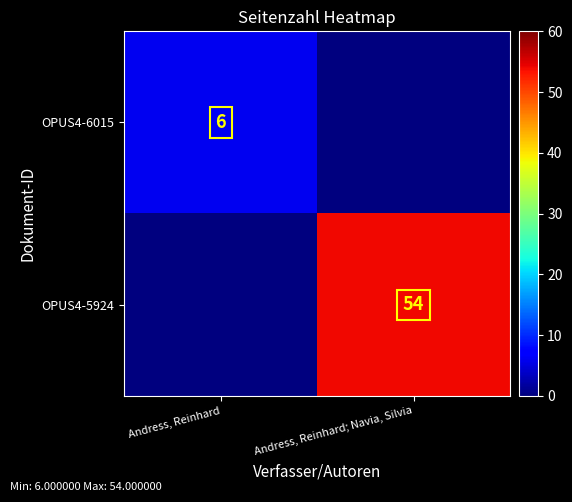

True or false: OPUS4-5924 has a value of 54 at Andress, Reinhard; Navia, Silvia.

True